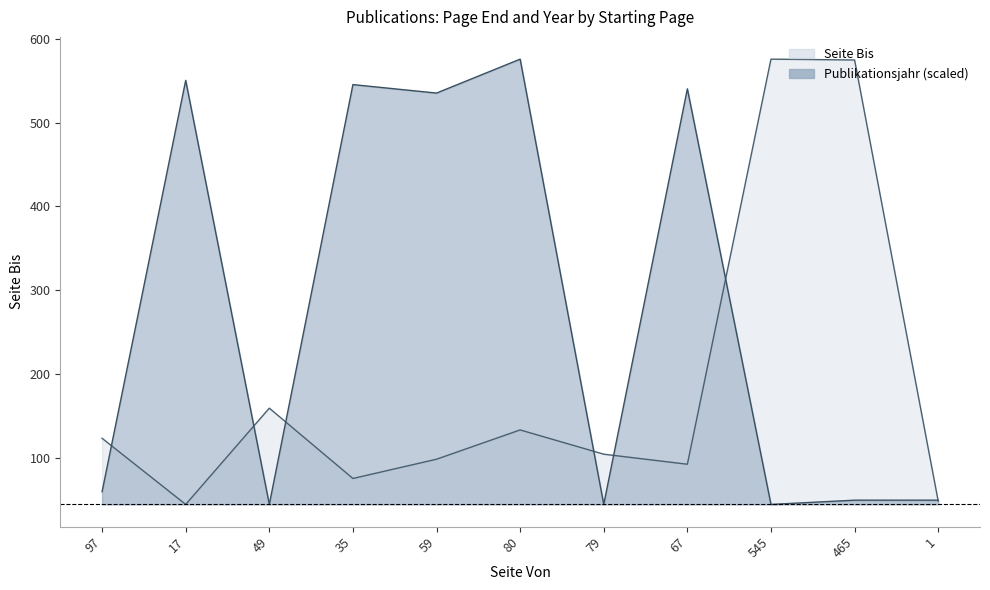

How many lines are shown in the chart?

2